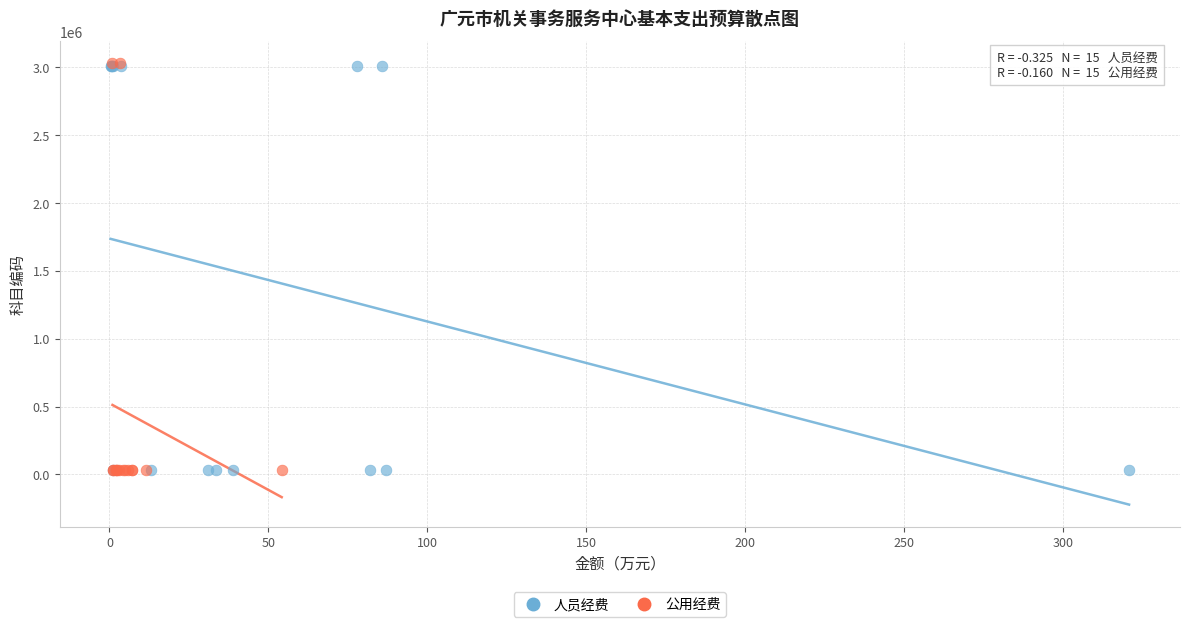

What are all the series names shown in the legend?

人员经费, 公用经费